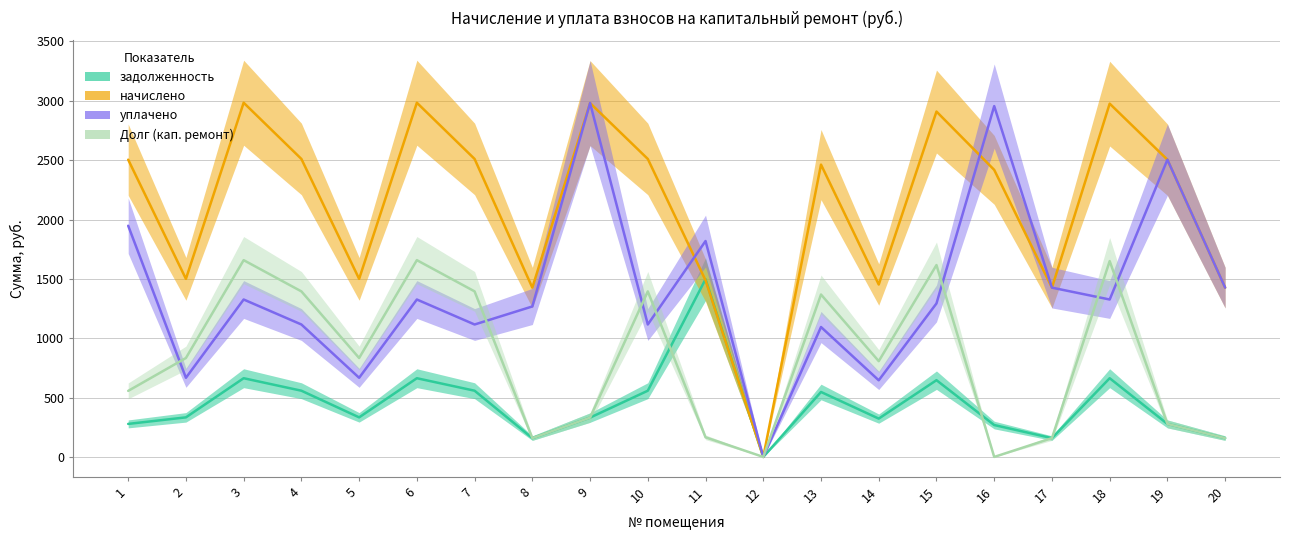

Which series has the largest total across all categories?

начислено